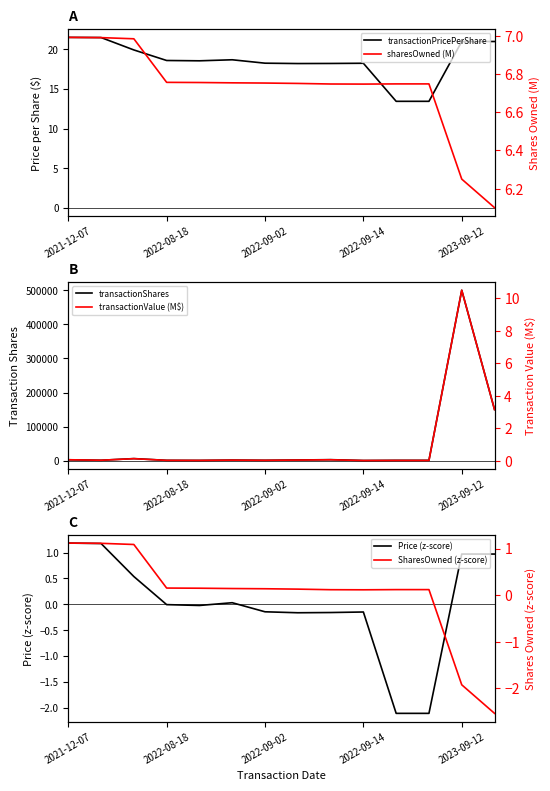

Which series has the widest spread of values?

transactionShares